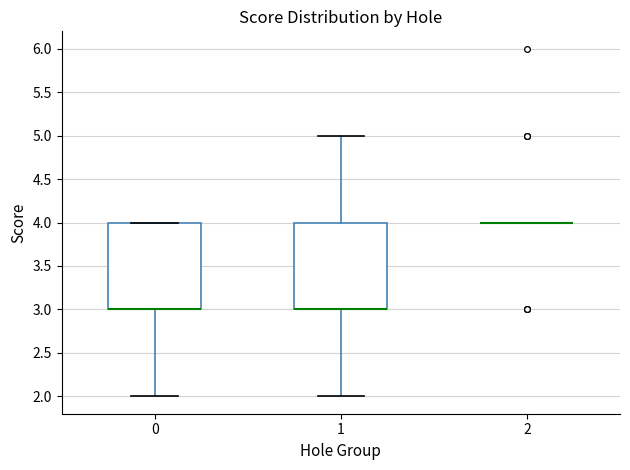

Where does the lower whisker of the box at x = 0 end on the y-axis? The values are not printed on the chart, so give them approximately, as read against the axis.

2